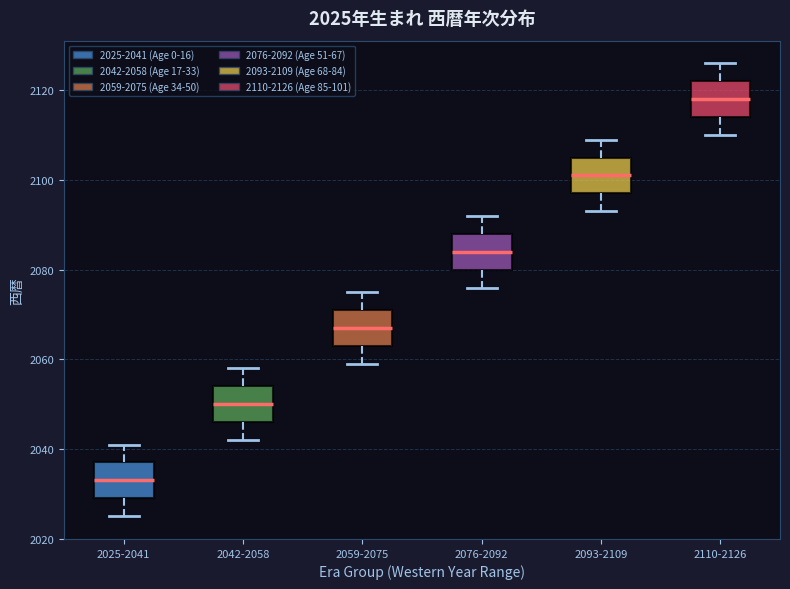

Which box's median line is the highest?

2110-2126